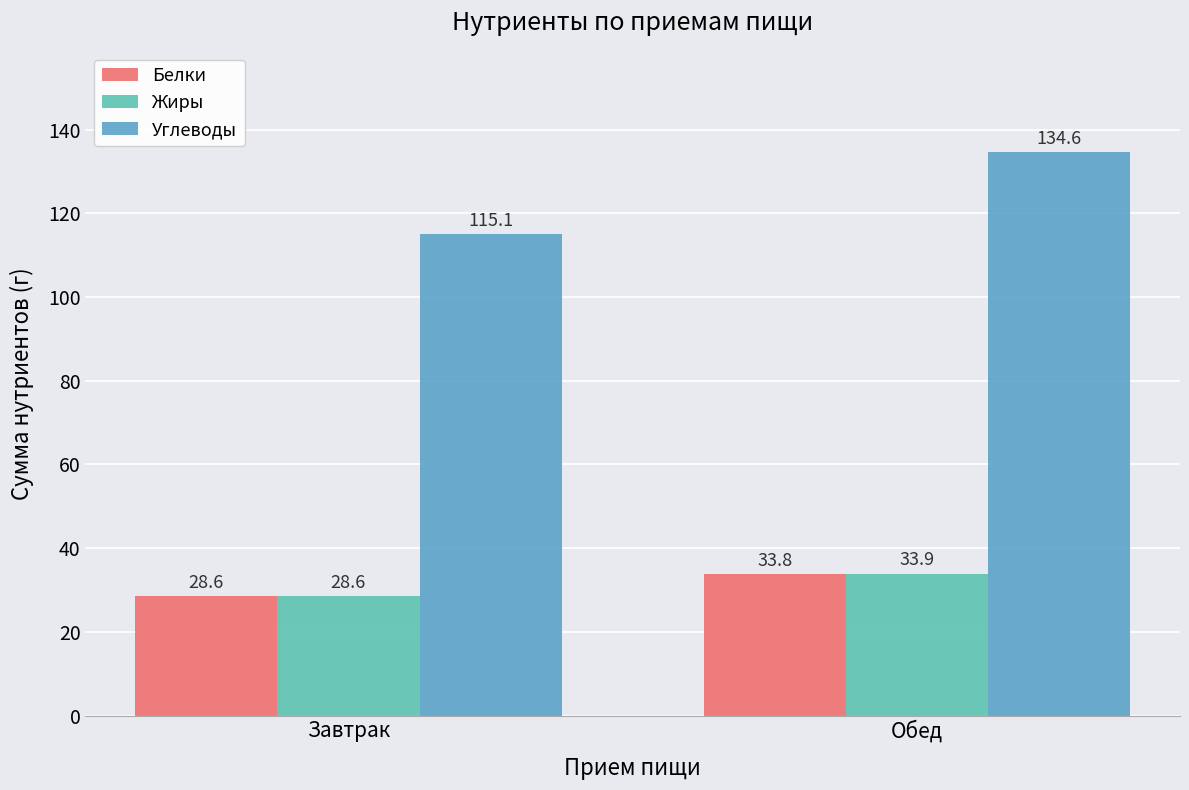

How many data points does each series have?

2